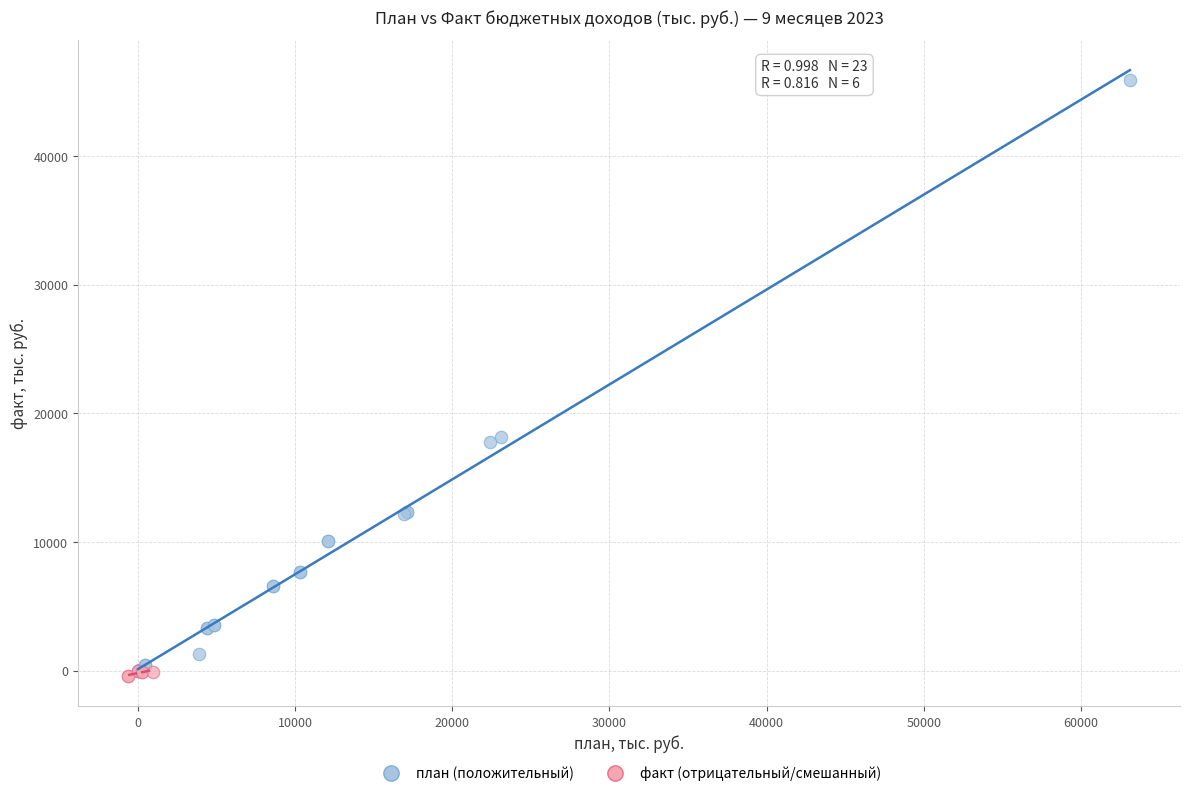

Which series contains the highest Y value?

план (положительный)